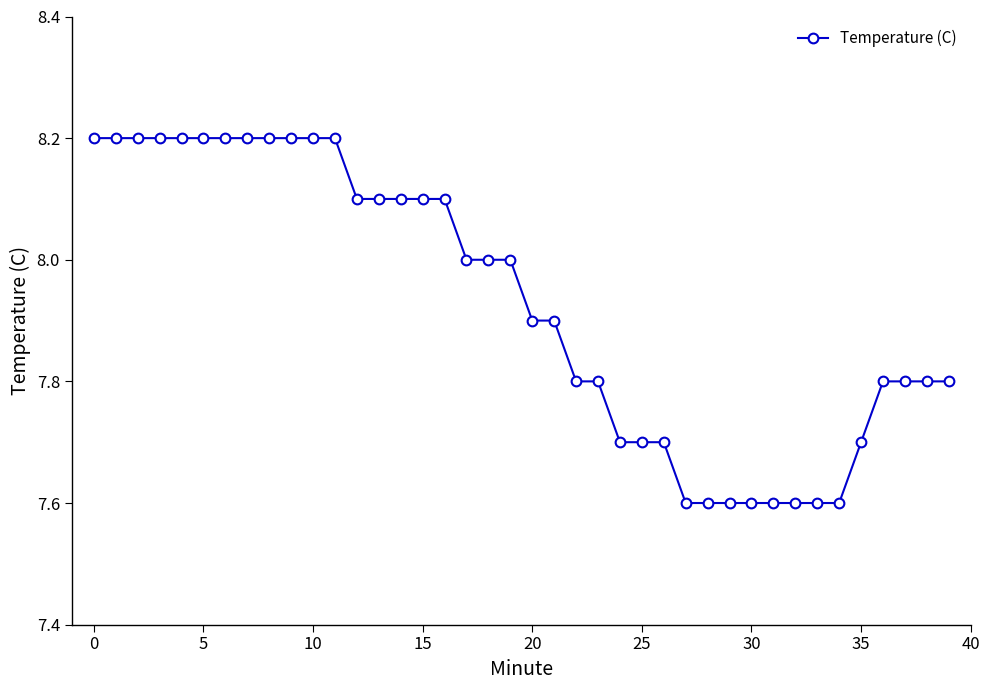

What is the sum of all values?

317.1